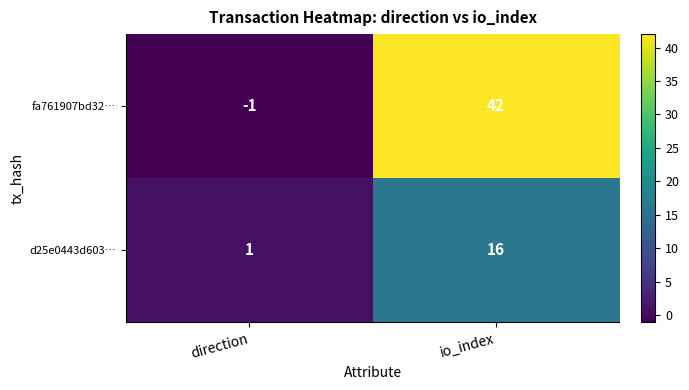

At which category is the sum across all series the highest?

io_index